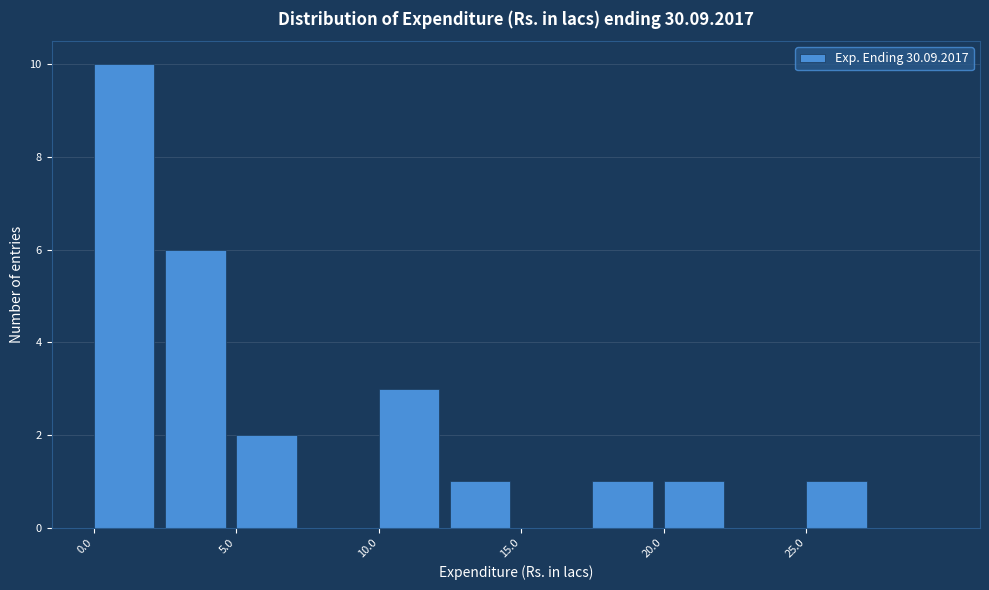

Reading left to right, transcribe this chart: for each bar, give the range it covers on the x-axis and its height. The values are not printed on the chart, so give them approximately, as read against the axis.

0.0 to 2.5: 10
2.5 to 5.0: 6
5.0 to 7.5: 2
7.5 to 10.0: 0
10.0 to 12.5: 3
12.5 to 15.0: 1
15.0 to 17.5: 0
17.5 to 20.0: 1
20.0 to 22.5: 1
22.5 to 25.0: 0
25.0 to 27.5: 1
27.5 to 30.0: 0